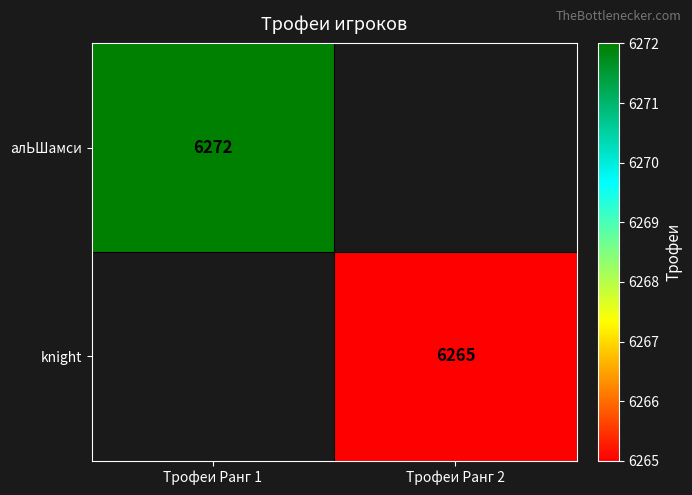

The алЬШамси series shows 1705 at Трофеи Ранг 1. True or false?

False